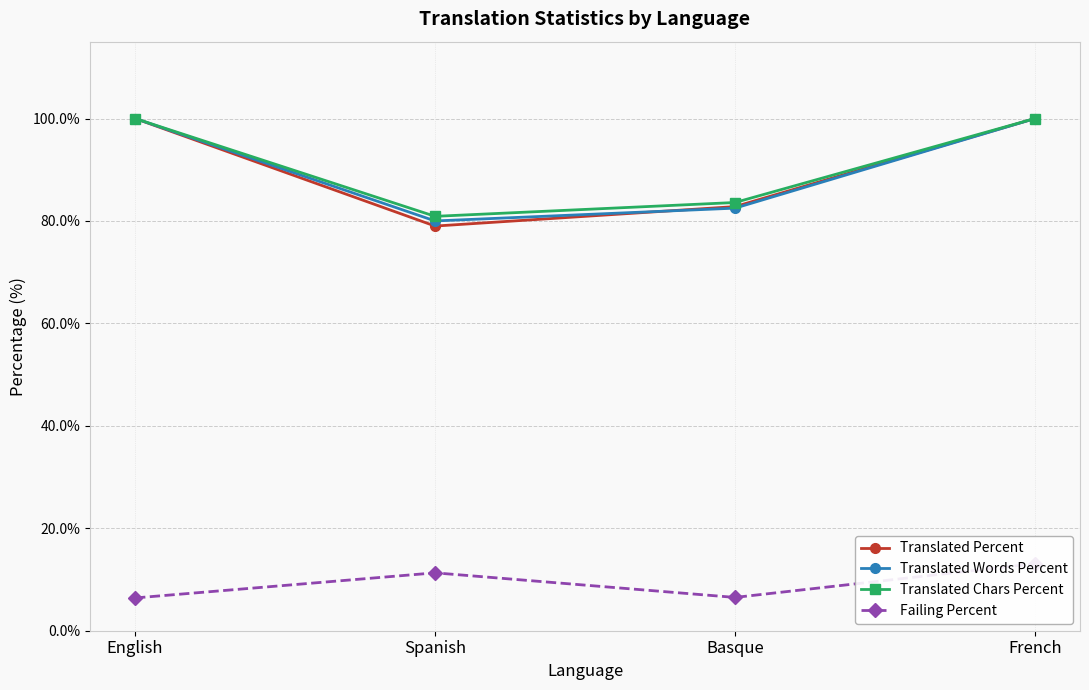

True or false: Translated Chars Percent has a value of 156.2 at English.

False